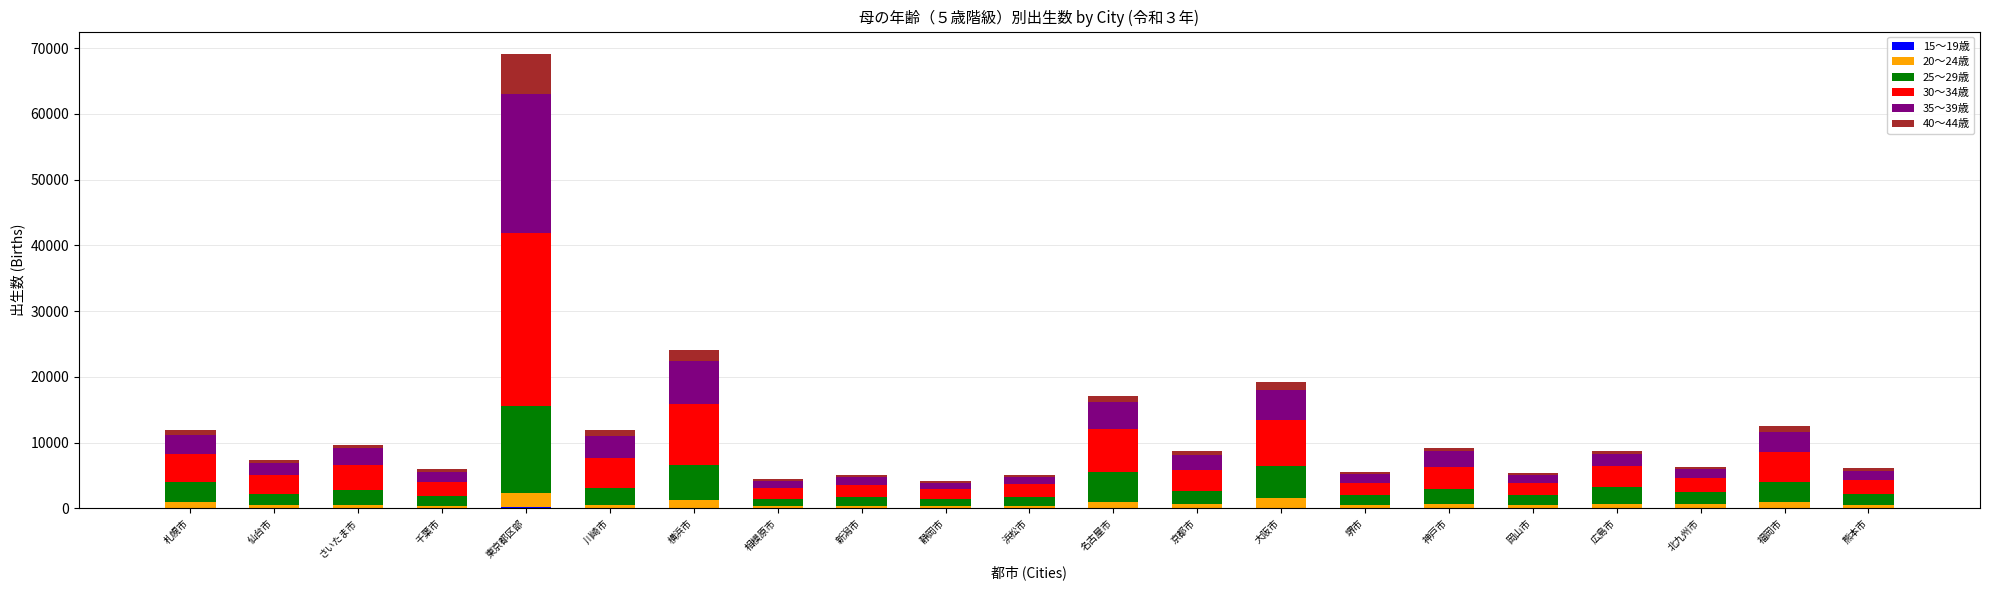

At which category is the sum across all series the highest?

東京都区部